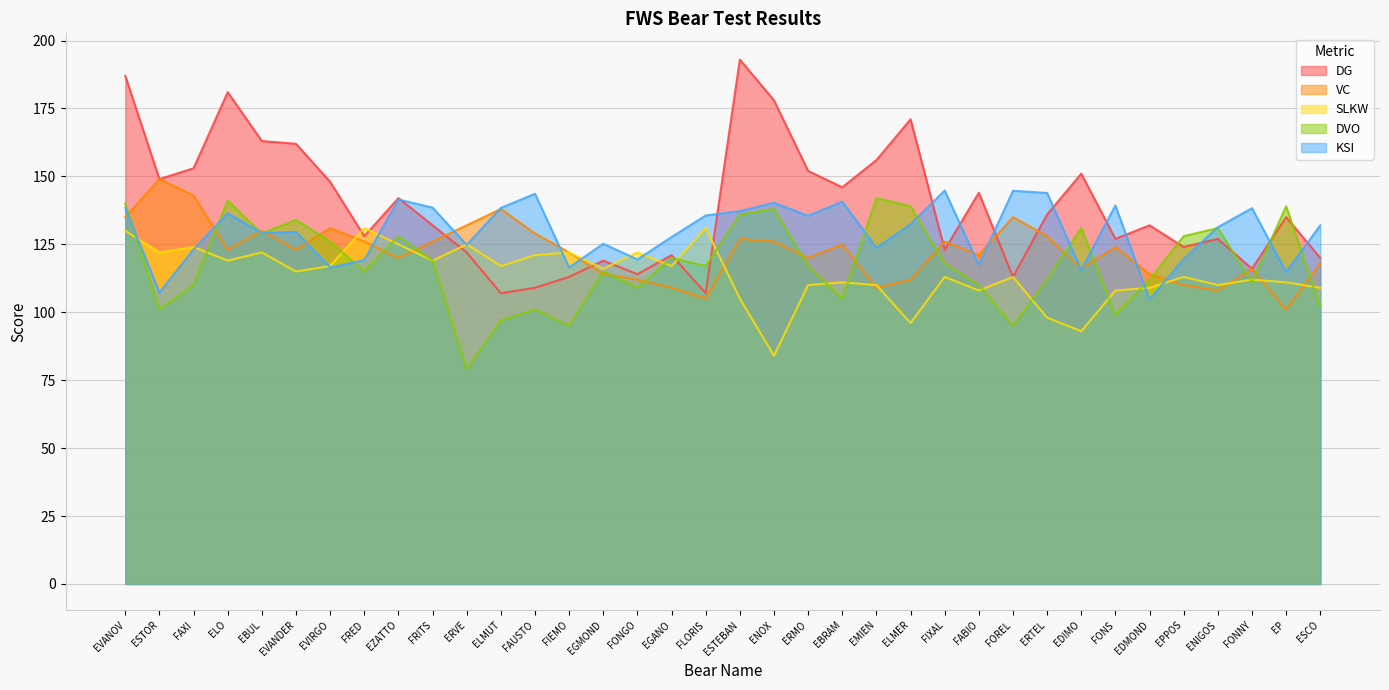

What is the total value across all series at FLORIS?

595.6